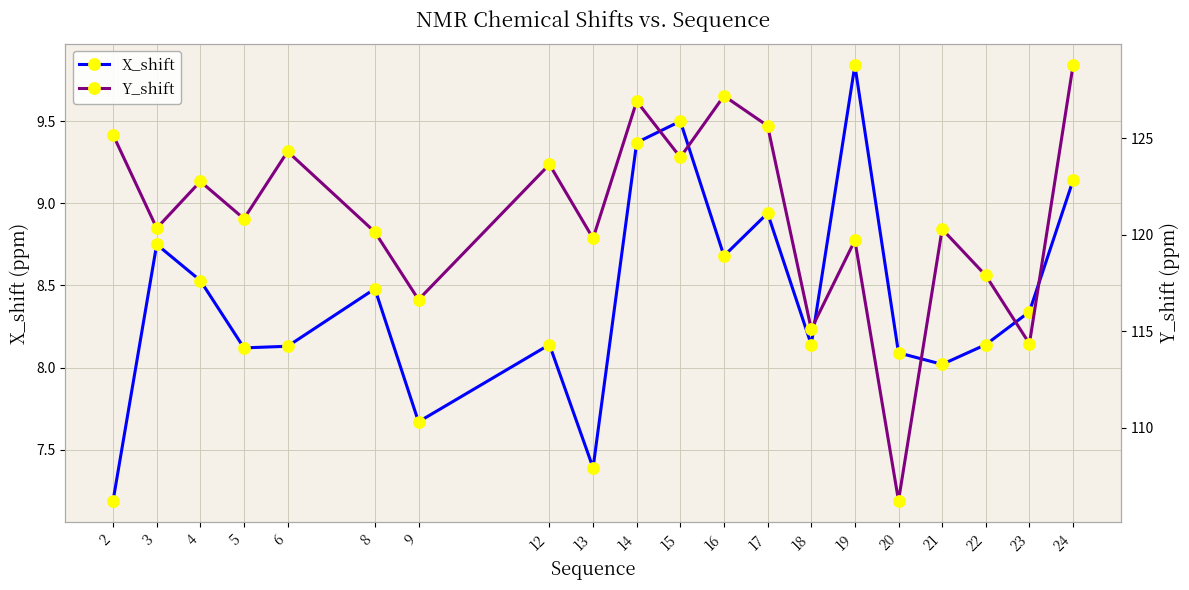

At how many categories does at least one series exceed 12?

20